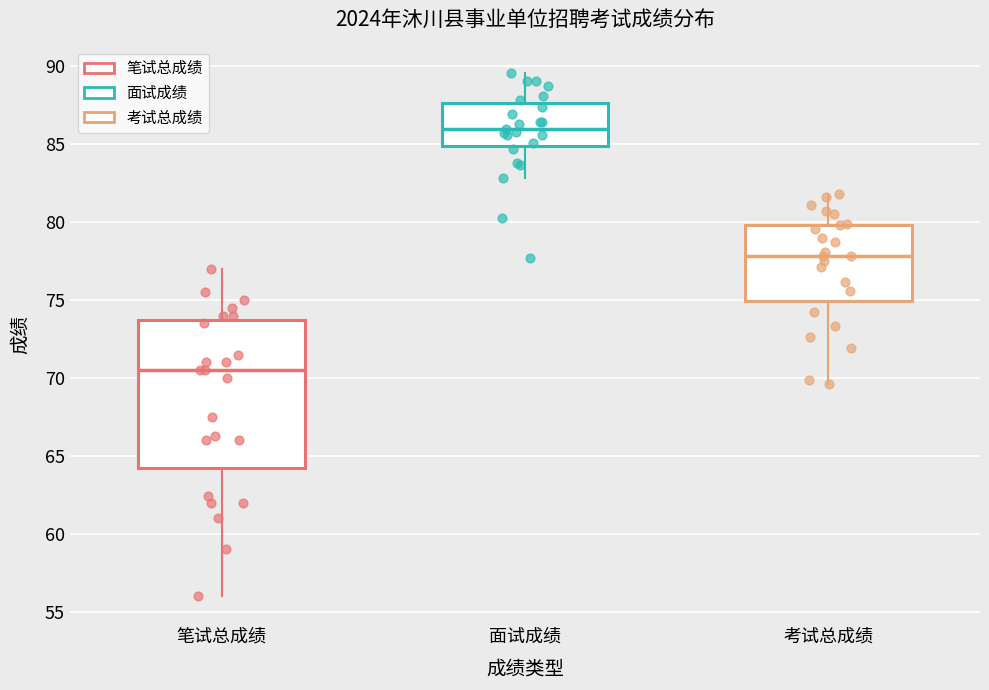

Comparing the boxes themselves (not the whiskers), which one is the tallest?

笔试总成绩